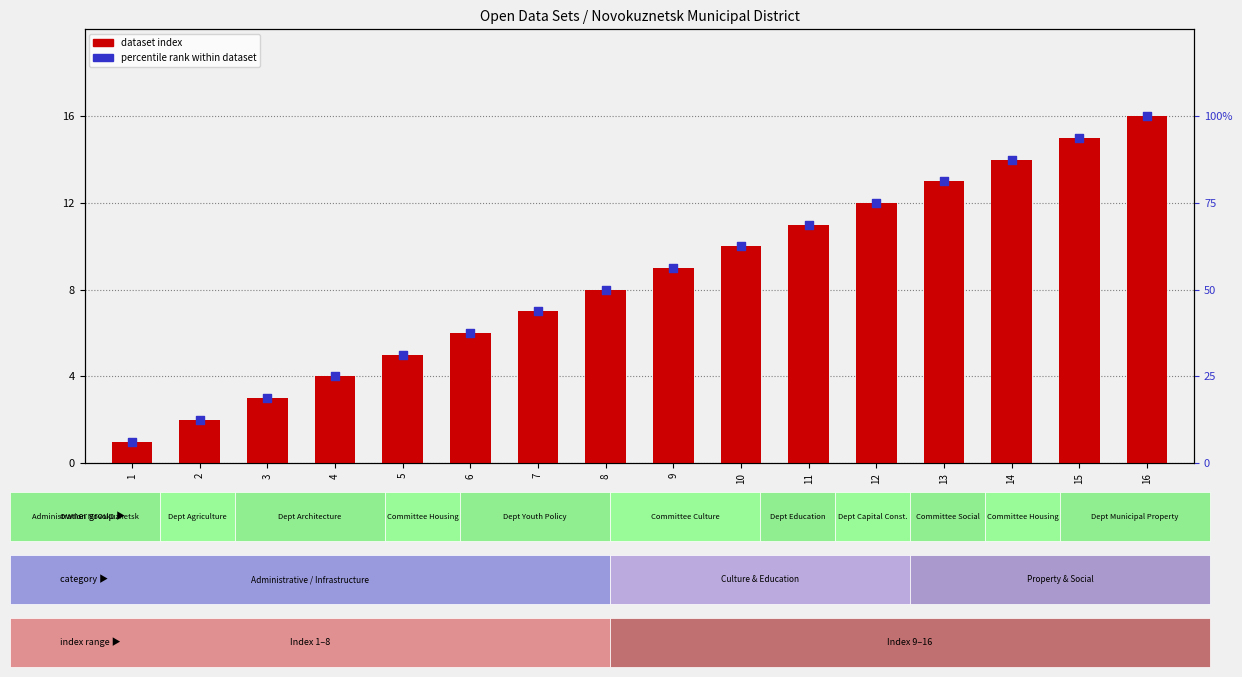

Which series has the largest total across all categories?

dataset index